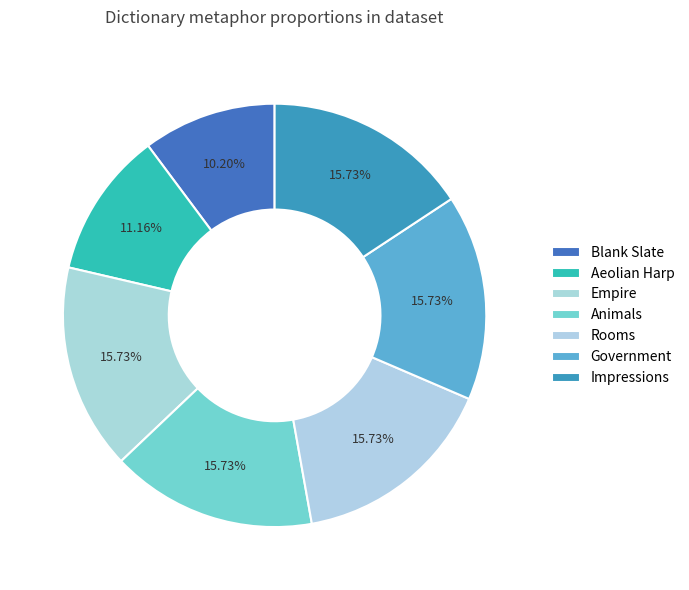

Is there any slice that represents more than half of the pie?

No